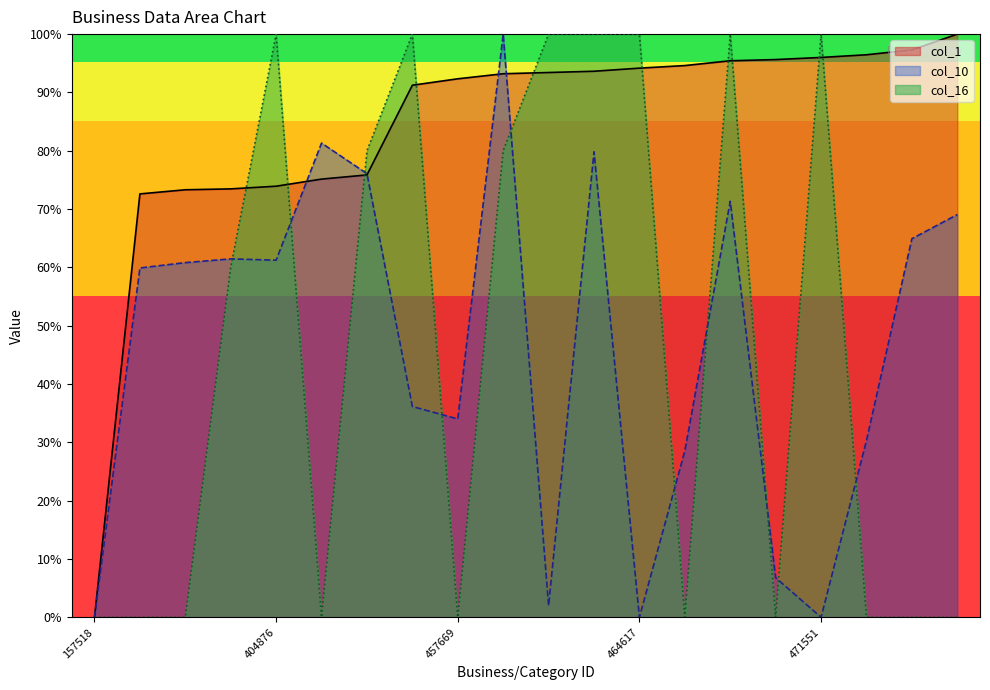

What is the value of the col_10 point at the 12th from the left?

79.8